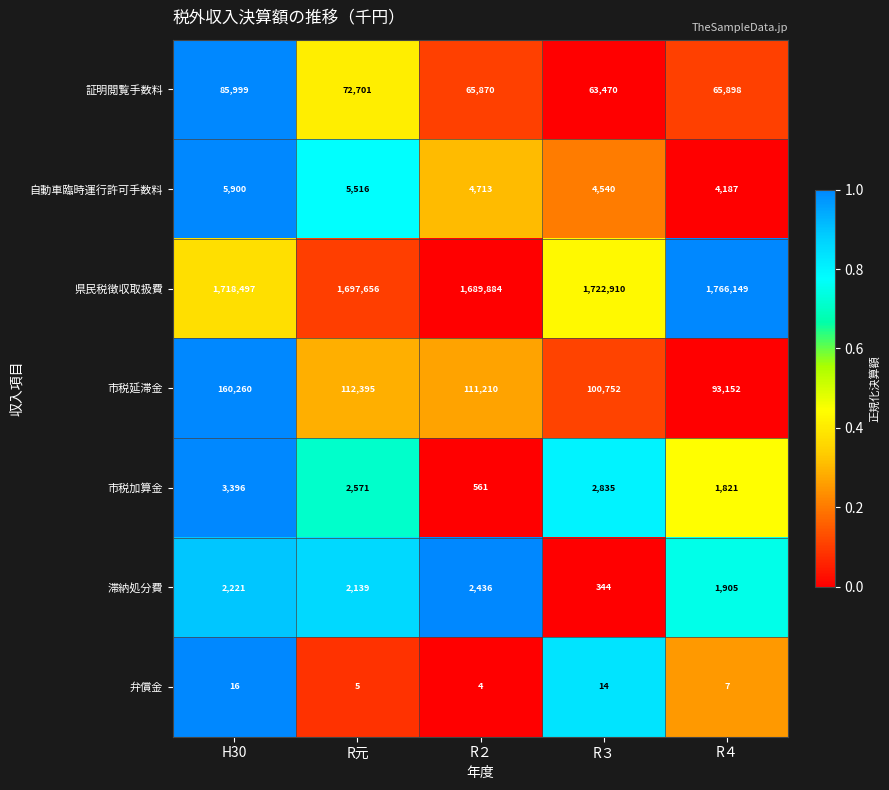

Which category has the lowest value in the 市税加算金 series?

R２